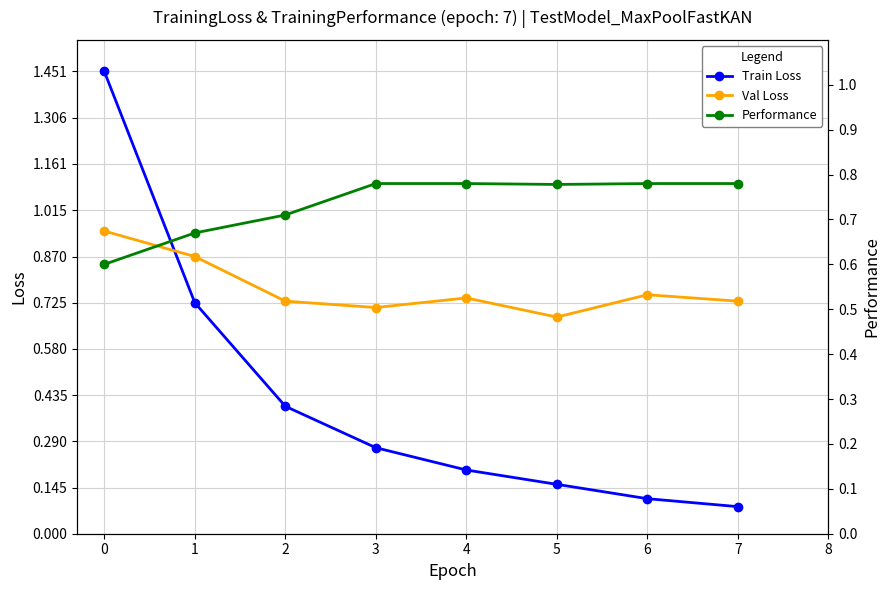

Between which two adjacent categories do Performance and Train Loss first intersect?

1 and 2